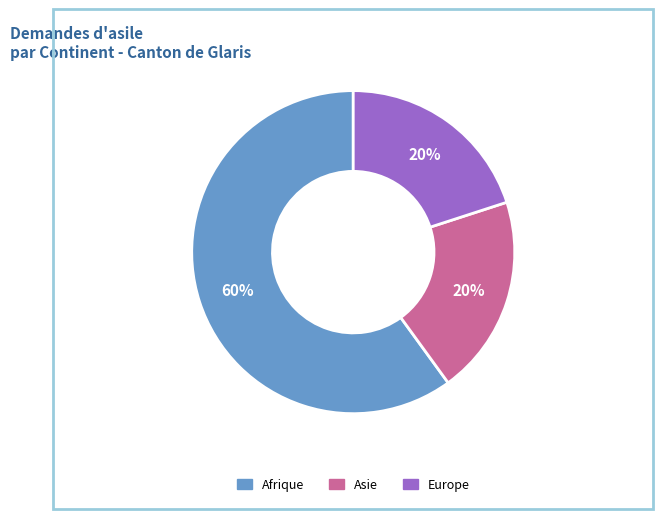

Is the sum of Afrique and Europe greater than half?

Yes